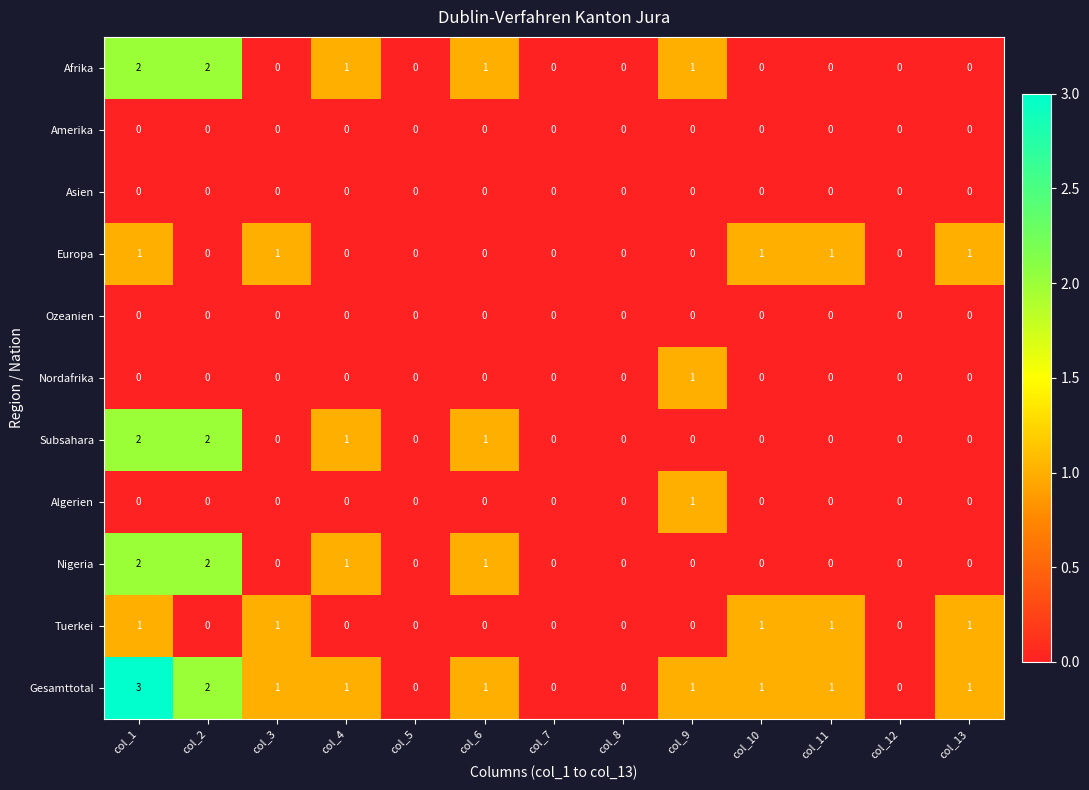

The value of Afrika at col_1 is 3. True or false?

False